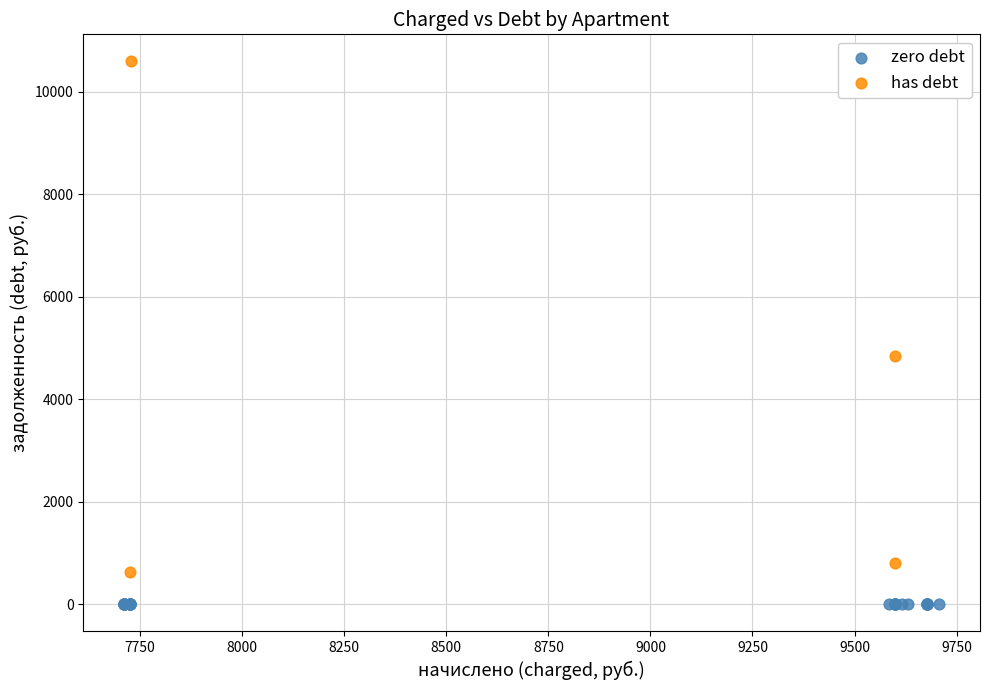

What are all the series names shown in the legend?

zero debt, has debt